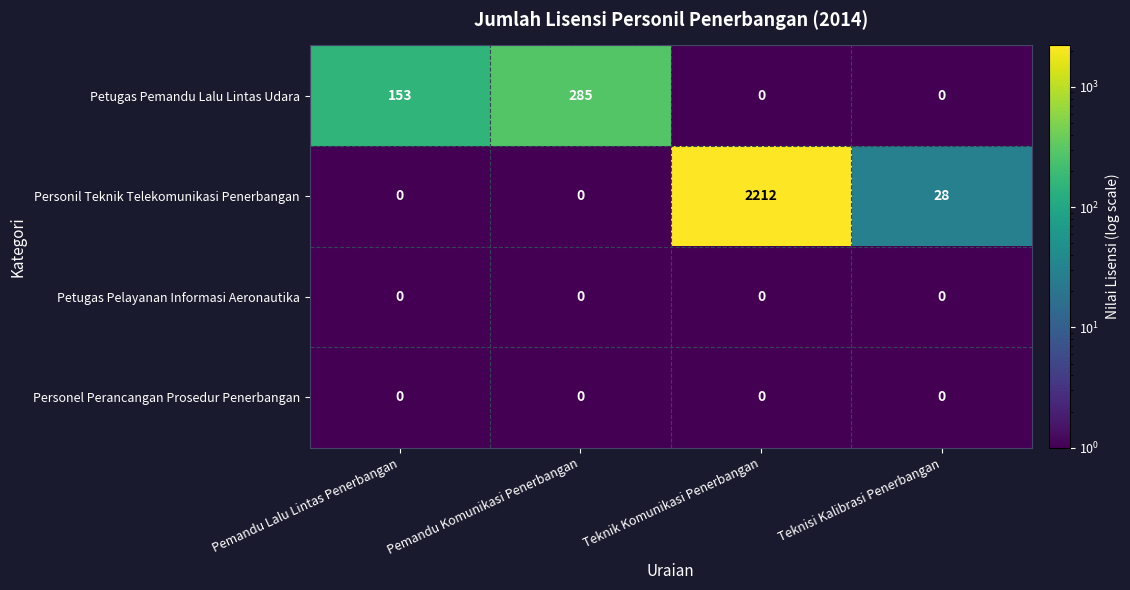

Reading left to right, what are all the values shown in this chart?

Petugas Pemandu Lalu Lintas Udara: 153	285	0	0
Personil Teknik Telekomunikasi Penerbangan: 0	0	2212	28
Petugas Pelayanan Informasi Aeronautika: 0	0	0	0
Personel Perancangan Prosedur Penerbangan: 0	0	0	0